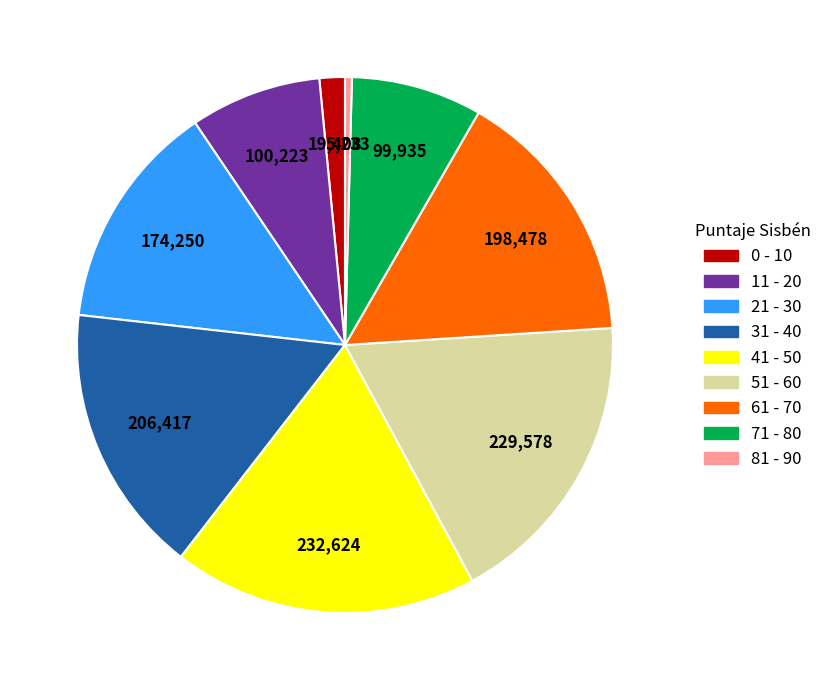

Which slice is the smallest?

81 - 90